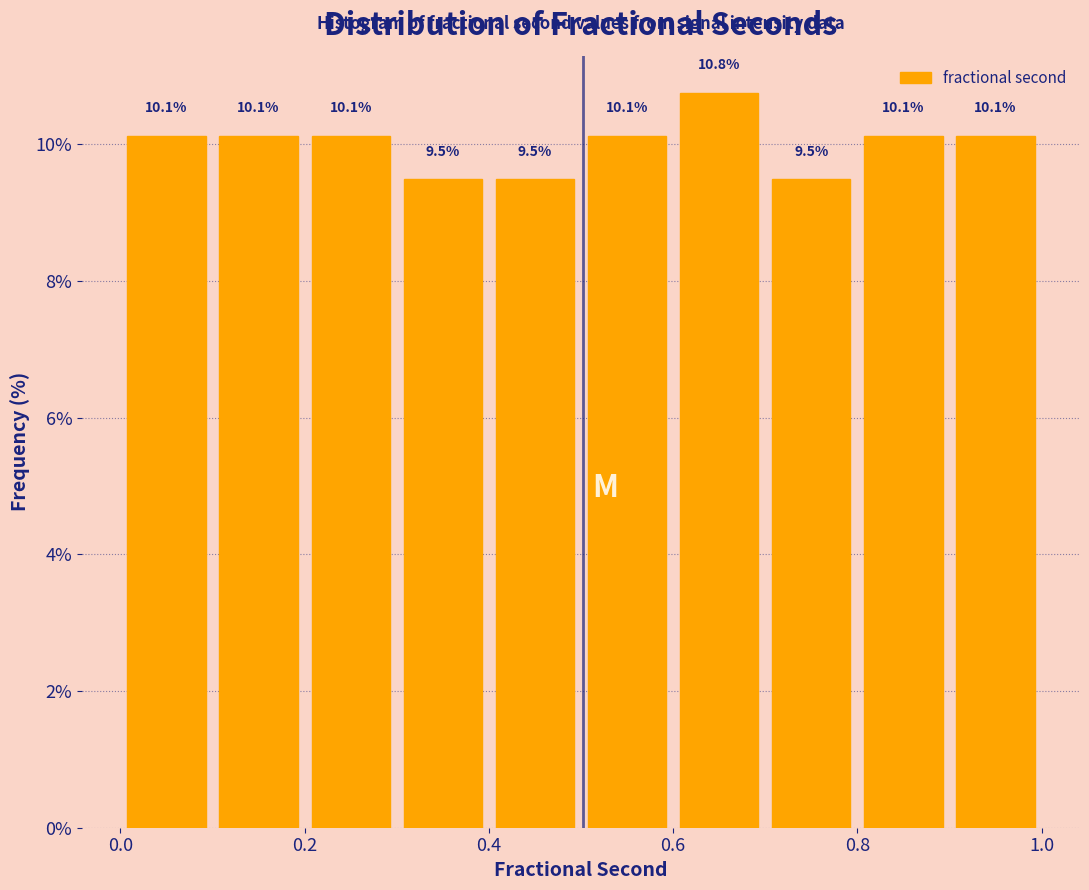

Reading left to right, transcribe this chart: for each bar, give the range it covers on the x-axis and its height.

0.0 to 0.1: 10.1
0.1 to 0.2: 10.1
0.2 to 0.3: 10.1
0.3 to 0.4: 9.5
0.4 to 0.5: 9.5
0.5 to 0.6: 10.1
0.6 to 0.7: 10.8
0.7 to 0.8: 9.5
0.8 to 0.9: 10.1
0.9 to 1.0: 10.1